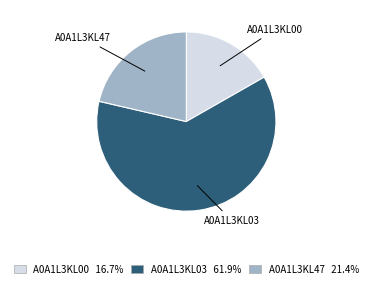

What is the smallest slice in the pie chart?

A0A1L3KL00